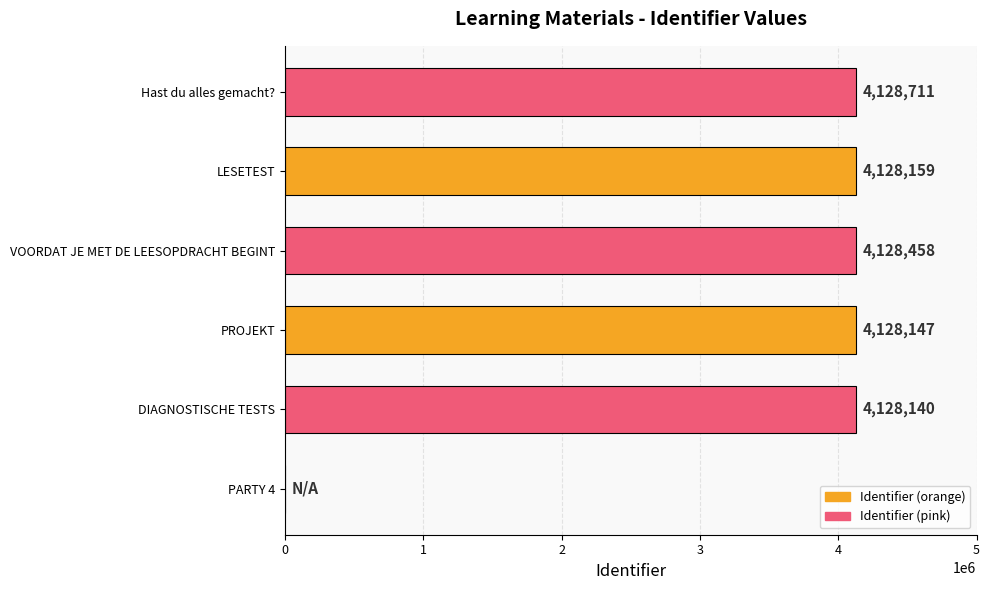

How many values are above zero?

5